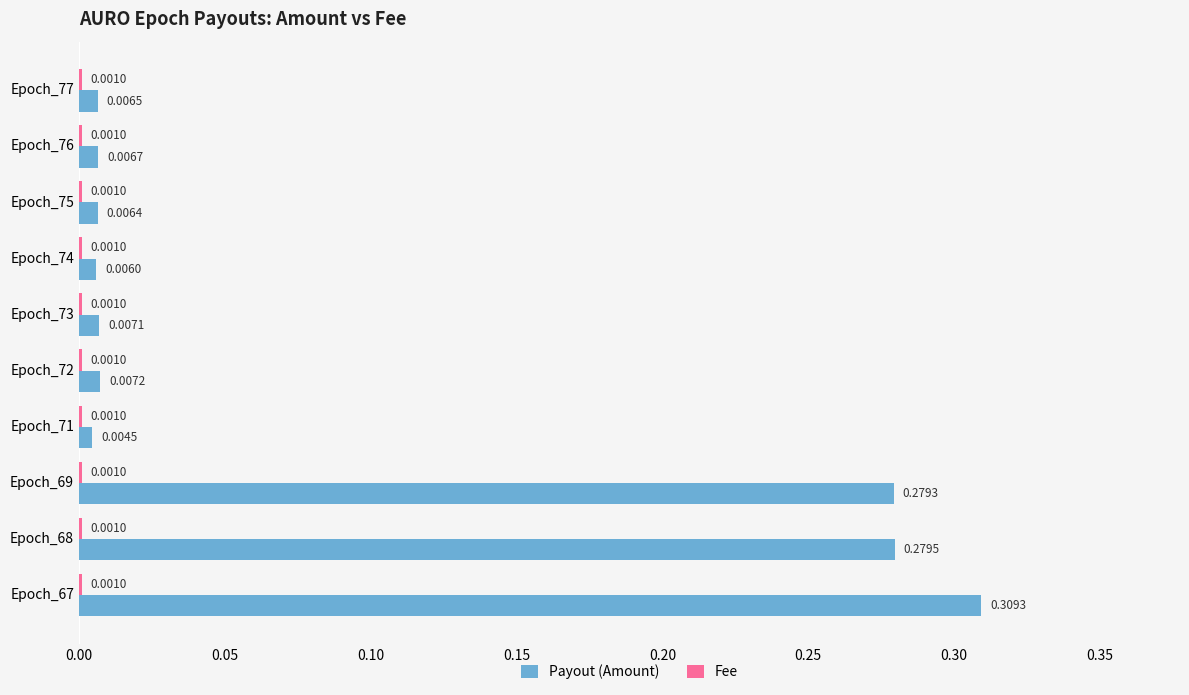

Between Epoch_76 and Epoch_69, which series saw the biggest shift?

Payout (Amount)